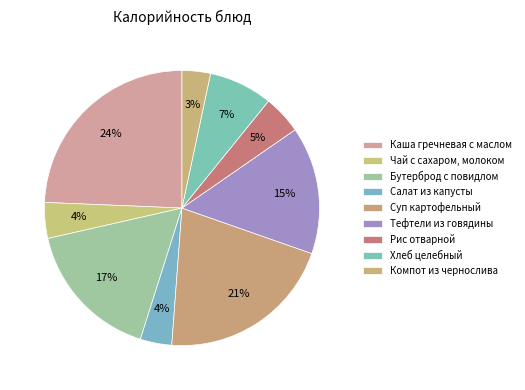

What is the change in value from Чай с сахаром, молоком to Хлеб целебный?

+46.7